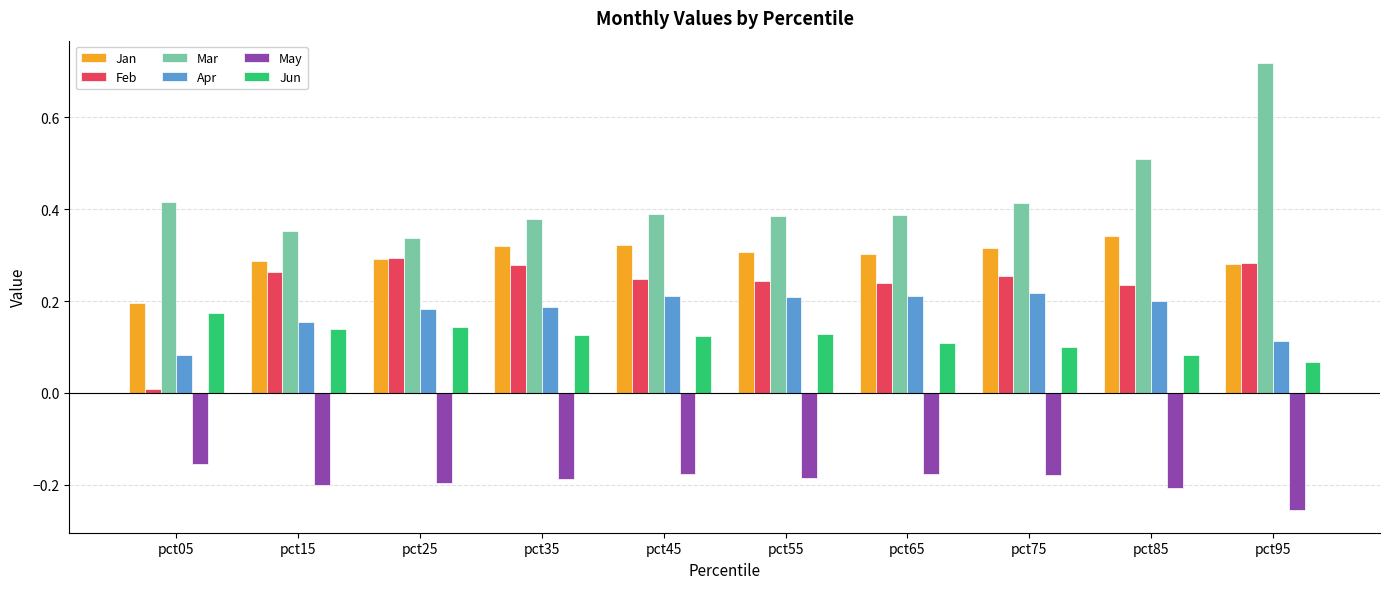

What is the spread (max minus min) of values at pct95?

1.0